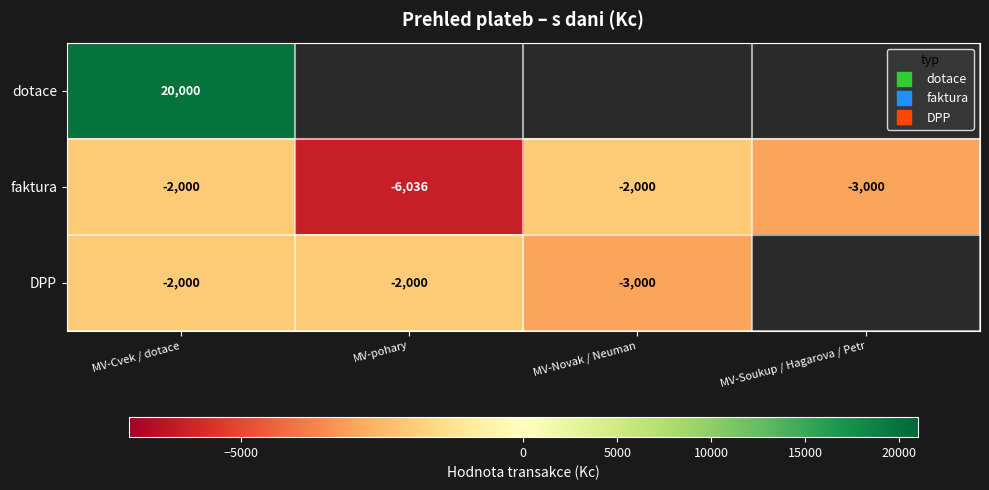

What is the maximum value shown in the chart?

20000